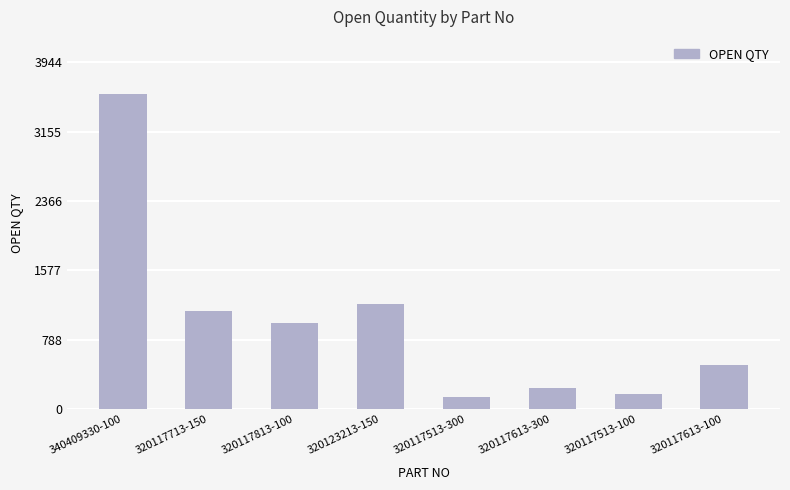

The value at 320123213-150 is 1195. True or false?

True